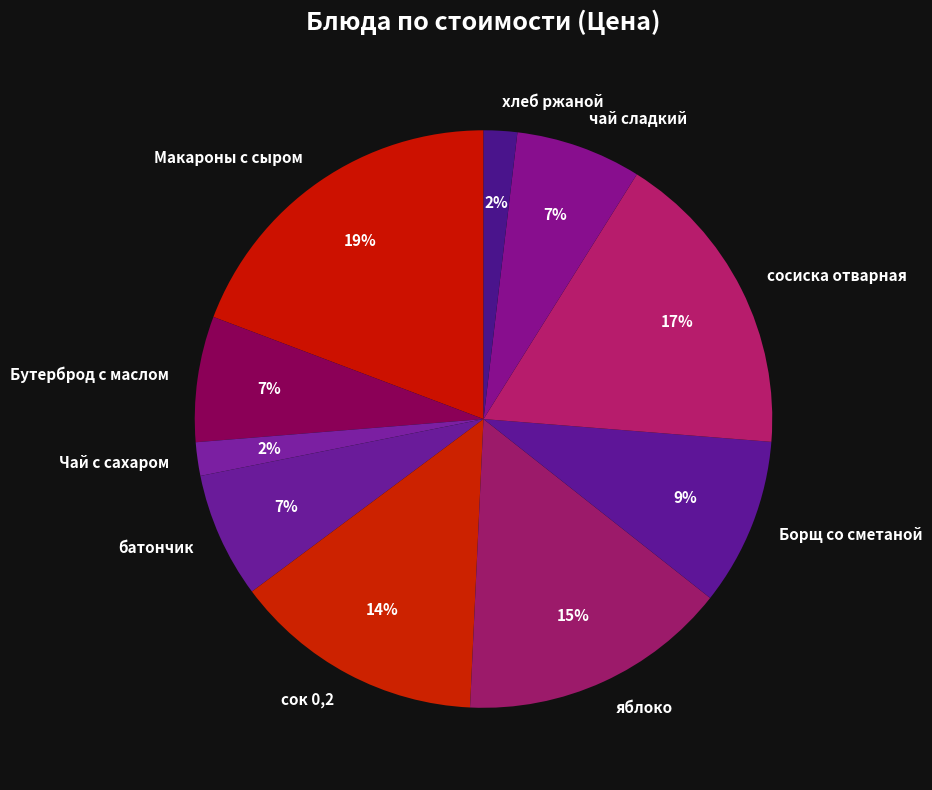

Between сок 0,2 and сосиска отварная, which is larger?

сосиска отварная